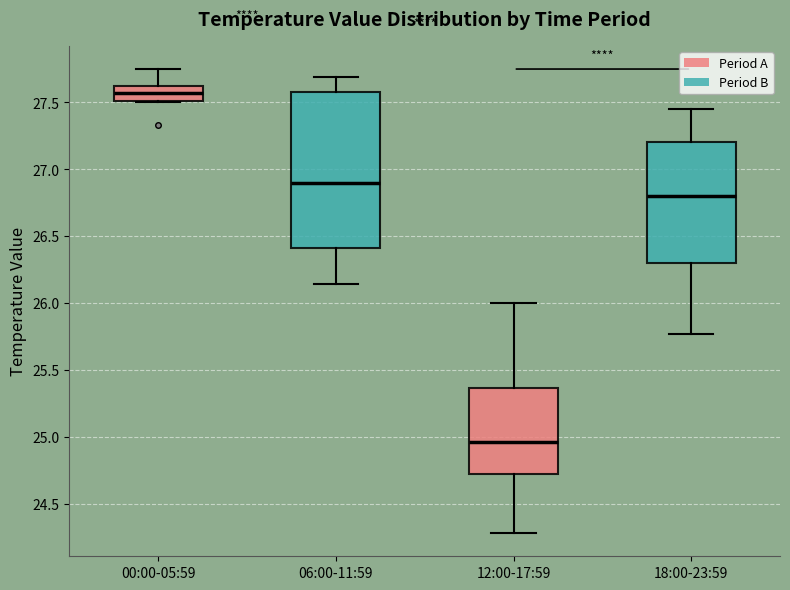

Comparing the boxes themselves (not the whiskers), which one is the tallest?

06:00-11:59